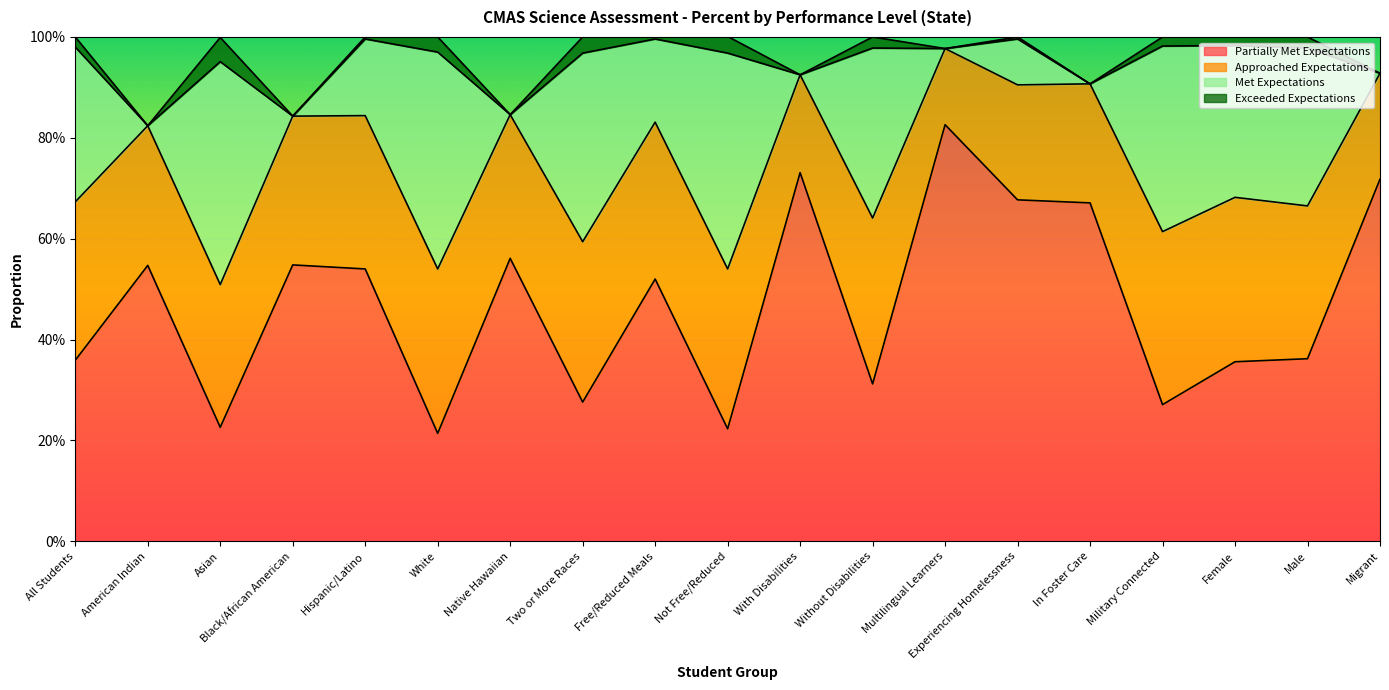

Reading left to right, what are all the values shown in this chart?

Partially Met Expectations: All Students=0.4	American Indian=0.5	Asian=0.2	Black/African American=0.5	Hispanic/Latino=0.5	White=0.2	Native Hawaiian=0.6	Two or More Races=0.3	Free/Reduced Meals=0.5	Not Free/Reduced=0.2	With Disabilities=0.7	Without Disabilities=0.3	Multilingual Learners=0.8	Experiencing Homelessness=0.7	In Foster Care=0.7	Military Connected=0.3	Female=0.4	Male=0.4	Migrant=0.7
Approached Expectations: All Students=0.3	American Indian=0.3	Asian=0.3	Black/African American=0.3	Hispanic/Latino=0.3	White=0.3	Native Hawaiian=0.3	Two or More Races=0.3	Free/Reduced Meals=0.3	Not Free/Reduced=0.3	With Disabilities=0.2	Without Disabilities=0.3	Multilingual Learners=0.2	Experiencing Homelessness=0.2	In Foster Care=0.2	Military Connected=0.3	Female=0.3	Male=0.3	Migrant=0.2
Met Expectations: All Students=0.3	American Indian=0.0	Asian=0.4	Black/African American=0.0	Hispanic/Latino=0.2	White=0.4	Native Hawaiian=0.0	Two or More Races=0.4	Free/Reduced Meals=0.2	Not Free/Reduced=0.4	With Disabilities=0.0	Without Disabilities=0.3	Multilingual Learners=0.0	Experiencing Homelessness=0.1	In Foster Care=0.0	Military Connected=0.4	Female=0.3	Male=0.3	Migrant=0.0
Exceeded Expectations: All Students=0.0	American Indian=0.0	Asian=0.0	Black/African American=0.0	Hispanic/Latino=0.0	White=0.0	Native Hawaiian=0.0	Two or More Races=0.0	Free/Reduced Meals=0.0	Not Free/Reduced=0.0	With Disabilities=0.0	Without Disabilities=0.0	Multilingual Learners=0.0	Experiencing Homelessness=0.0	In Foster Care=0.0	Military Connected=0.0	Female=0.0	Male=0.0	Migrant=0.0